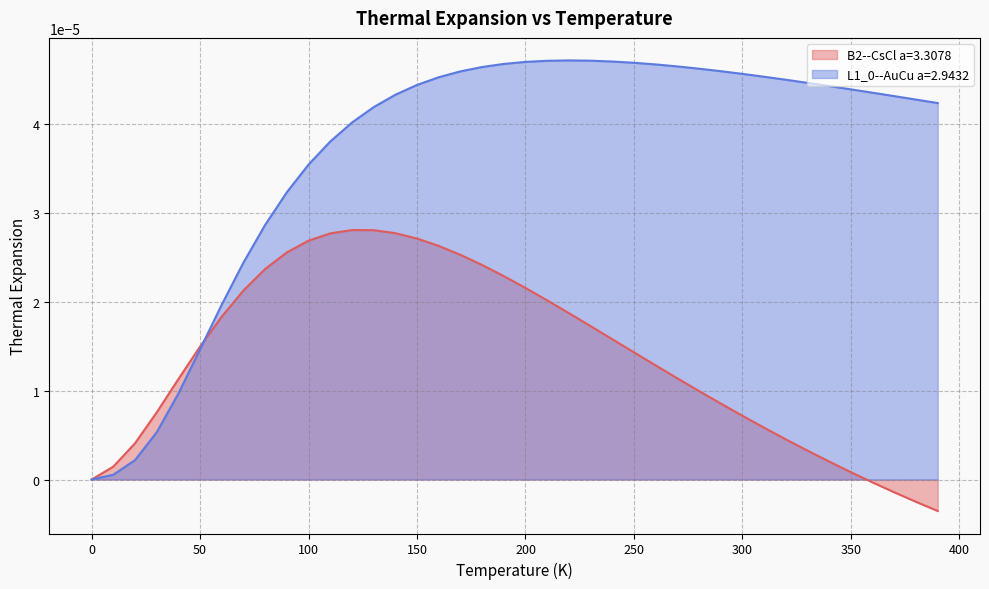

How many positive values does the L1_0--AuCu a=2.9432 series have?

39